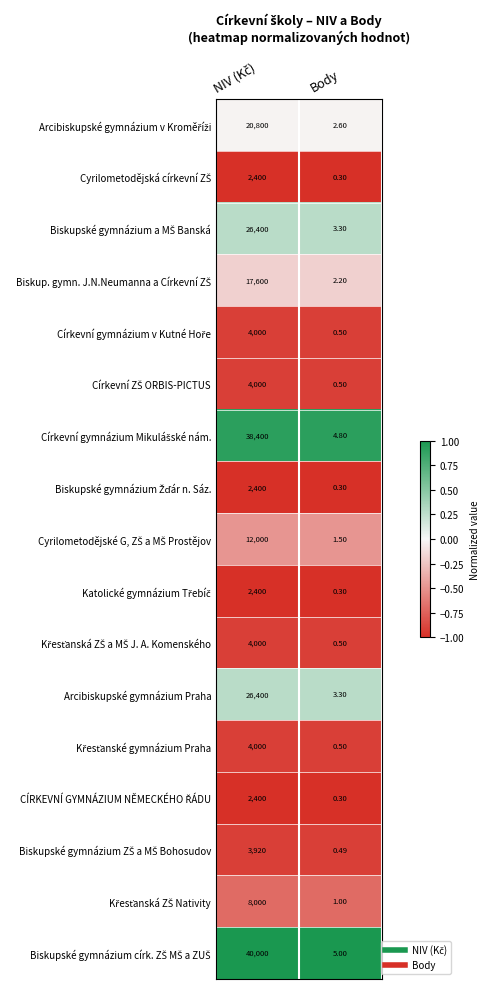

Which category has the lowest value across all series?

Body